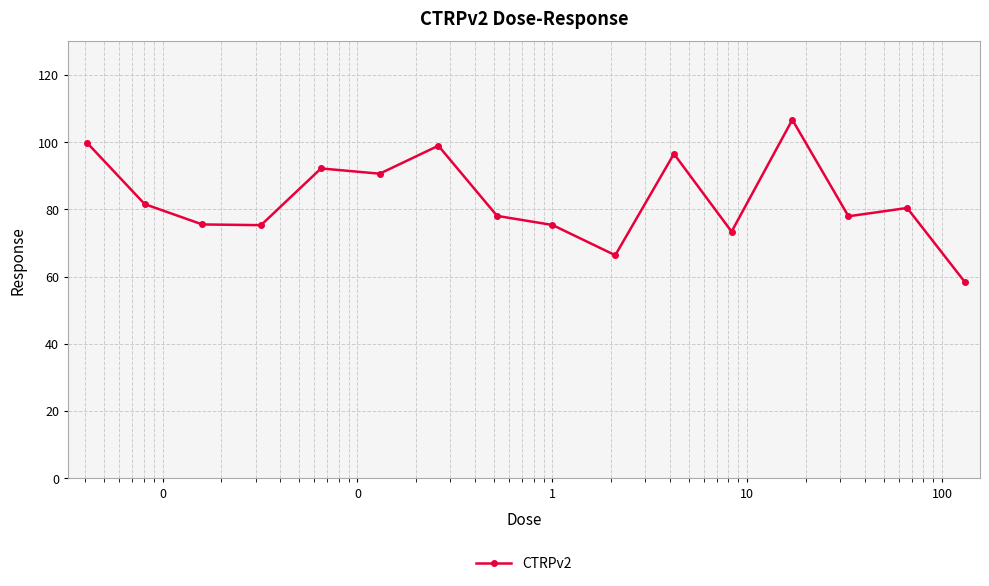

What is the difference between the maximum and second lowest values?

40.3